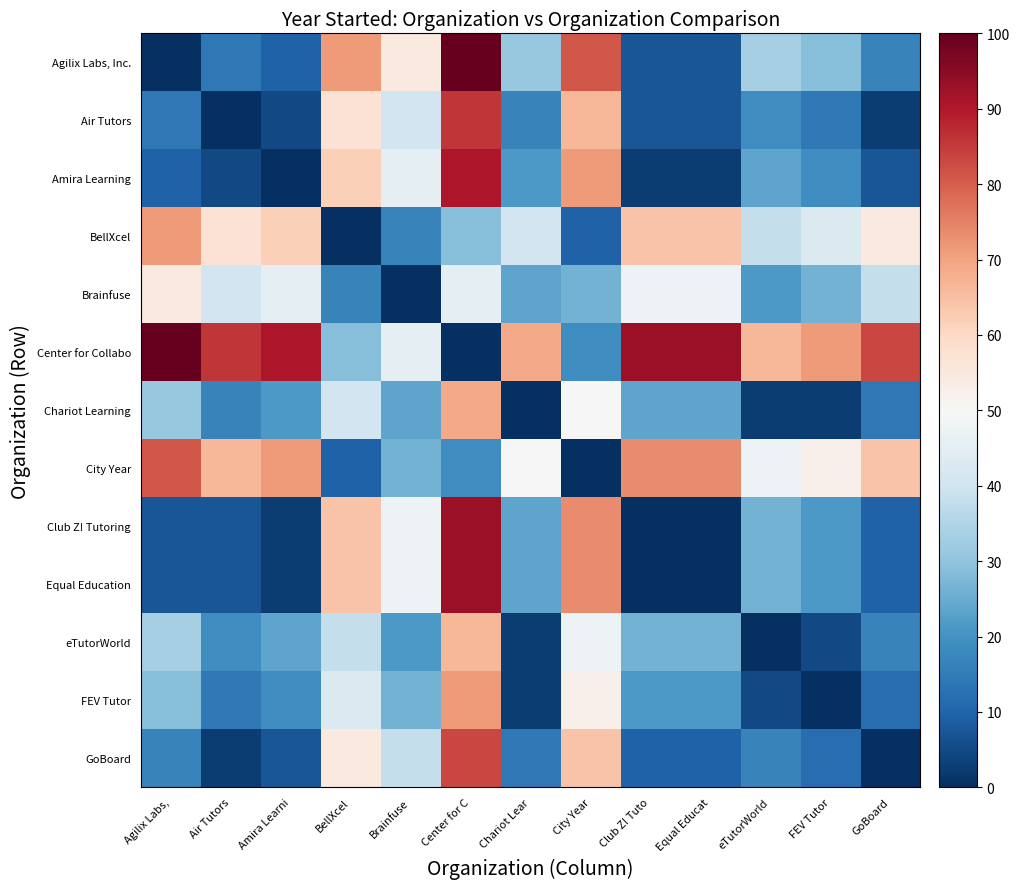

At how many categories does at least one series exceed 94?

2